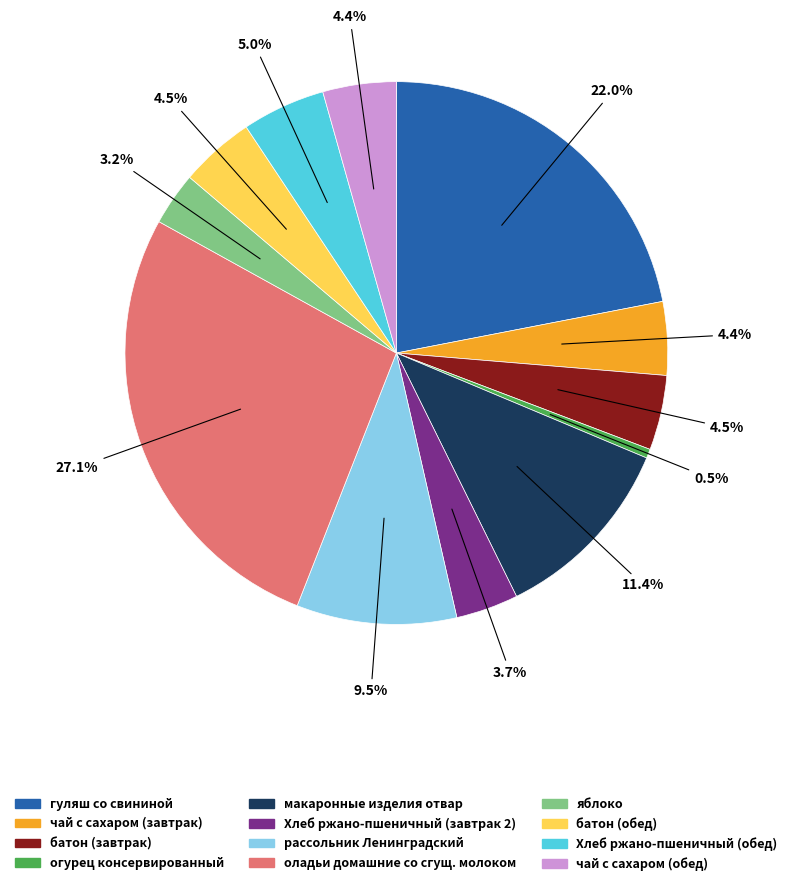

How many slices are in this pie chart?

12